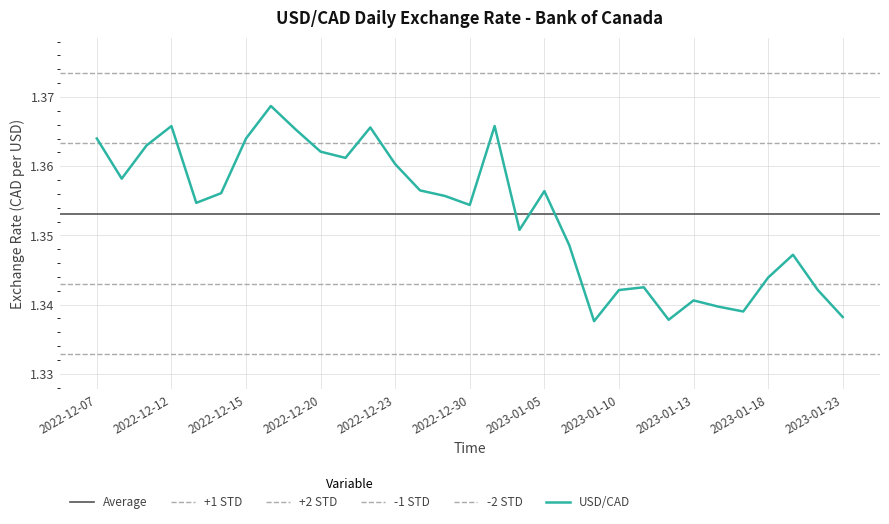

What is the maximum value shown in the chart?

1.4